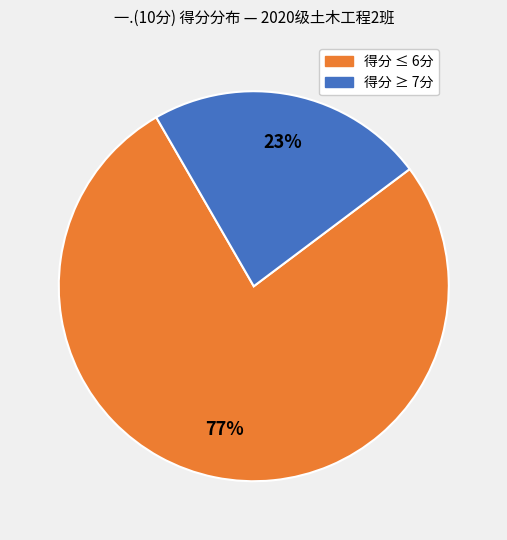

To the nearest percent, what is the average slice percentage?

50%